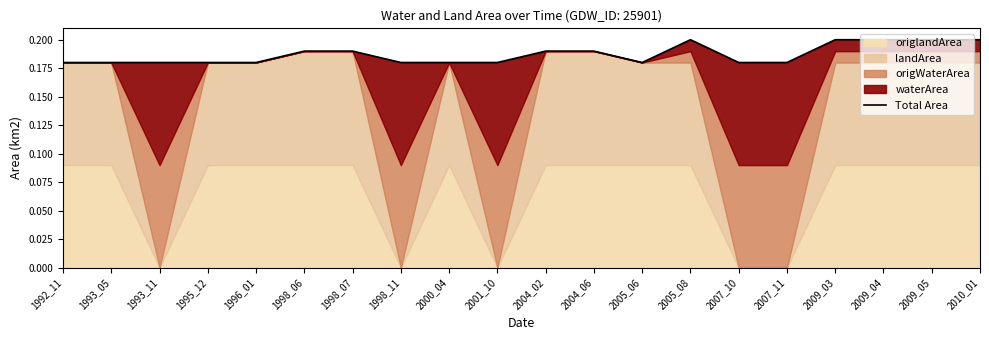

Reading left to right, list all the values displayed in this chart.

1992_11=0.2	1993_05=0.2	1993_11=0.2	1995_12=0.2	1996_01=0.2	1998_06=0.2	1998_07=0.2	1998_11=0.2	2000_04=0.2	2001_10=0.2	2004_02=0.2	2004_06=0.2	2005_06=0.2	2005_08=0.2	2007_10=0.2	2007_11=0.2	2009_03=0.2	2009_04=0.2	2009_05=0.2	2010_01=0.2